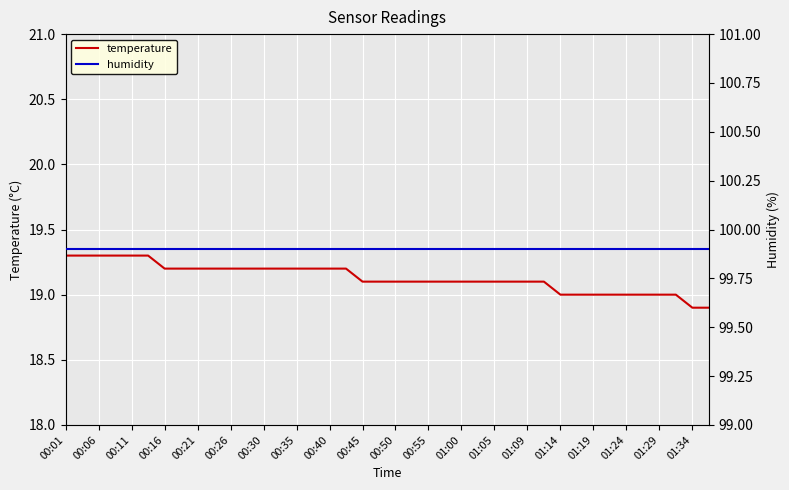

The value of temperature at 00:55 is 33.0. True or false?

False